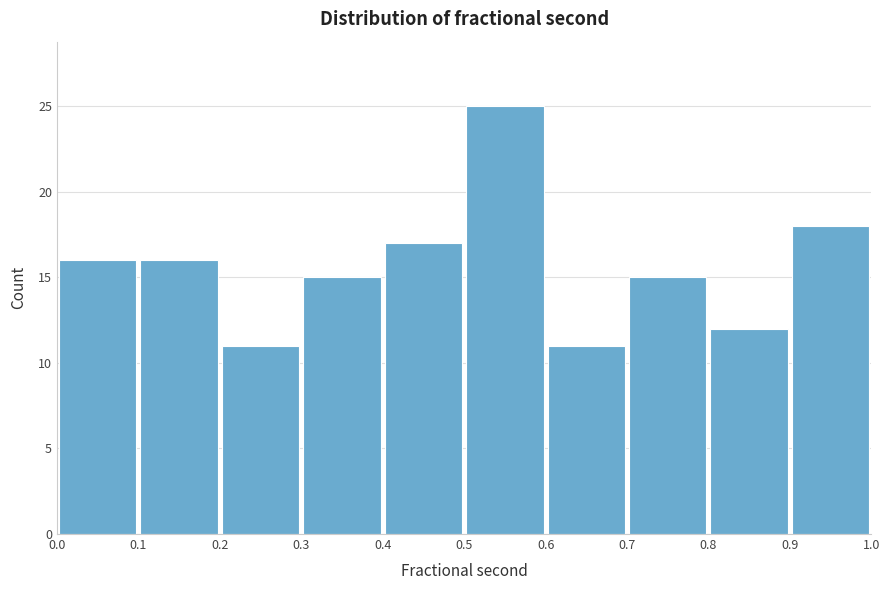

Which range on the x-axis has the tallest bar?

0.5 to 0.6